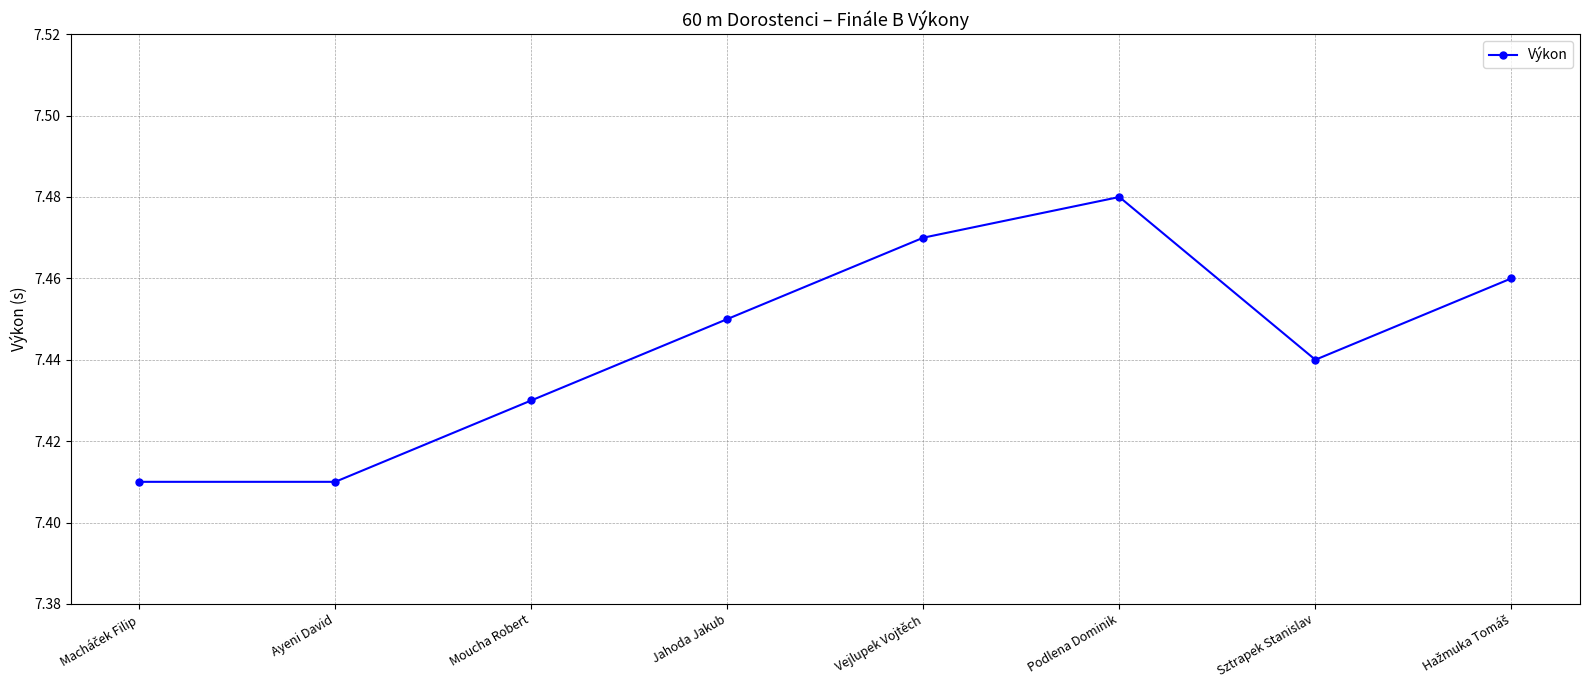

The value at Ayeni David is 12.6. True or false?

False